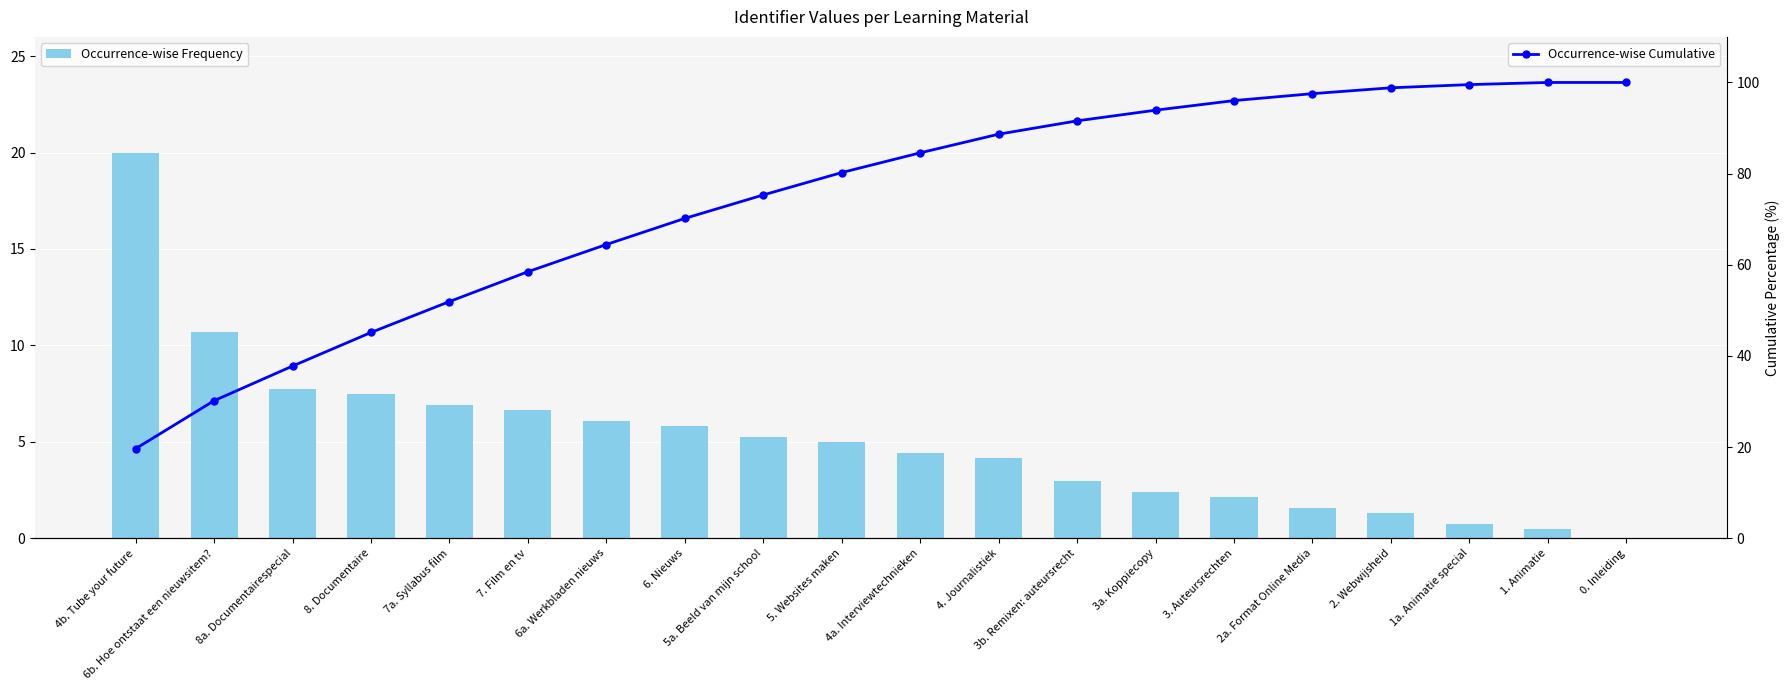

At which category is the sum across all series the highest?

1. Animatie